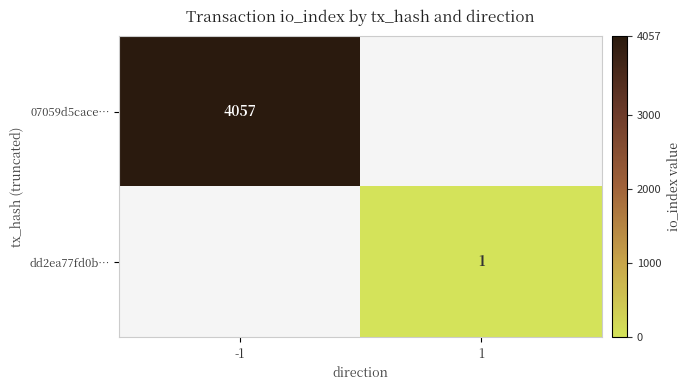

Is the value of dd2ea77fd0b… at 1 greater than the value of 07059d5cace… at -1?

No